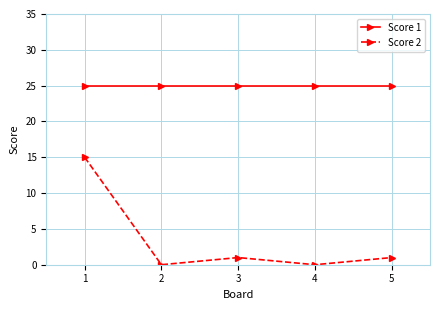

Is this an area chart (filled region under the line)?

No